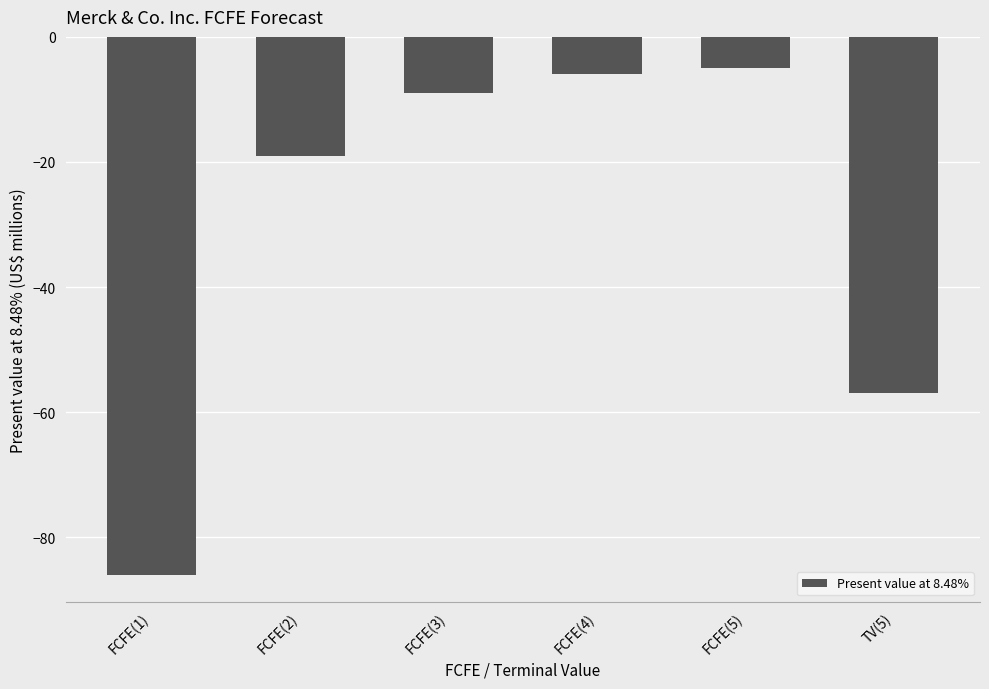

Between TV(5) and FCFE(2), which is larger?

FCFE(2)